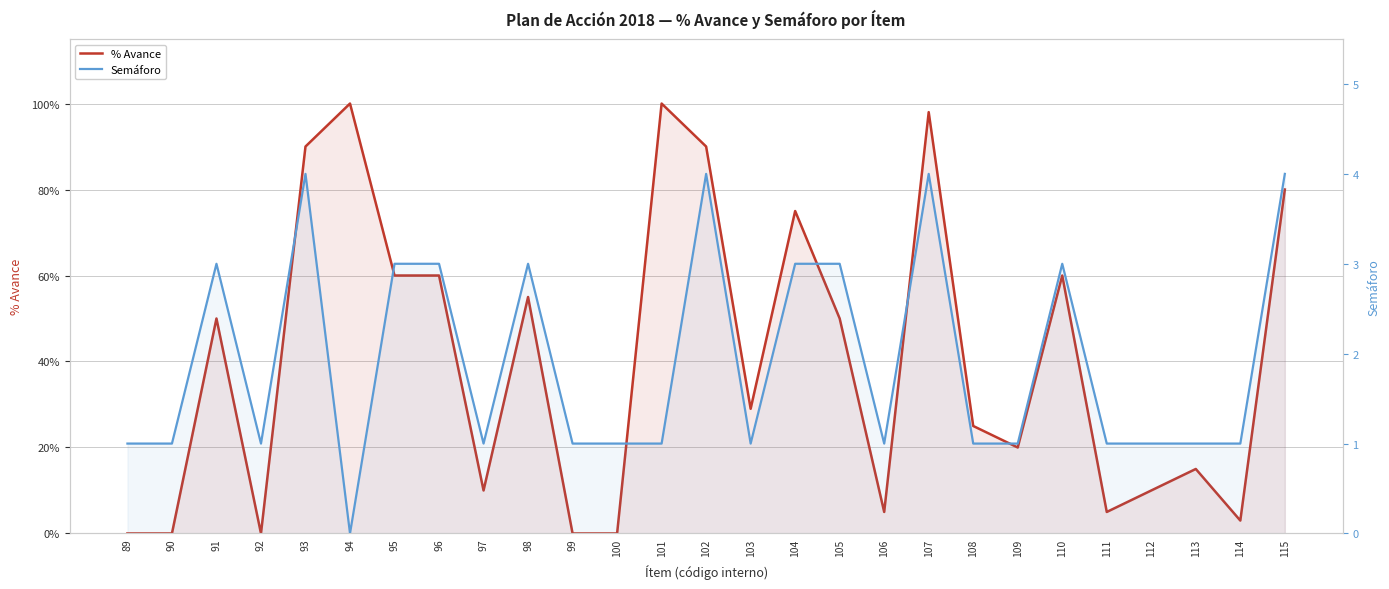

Does the chart have visible grid lines?

Yes